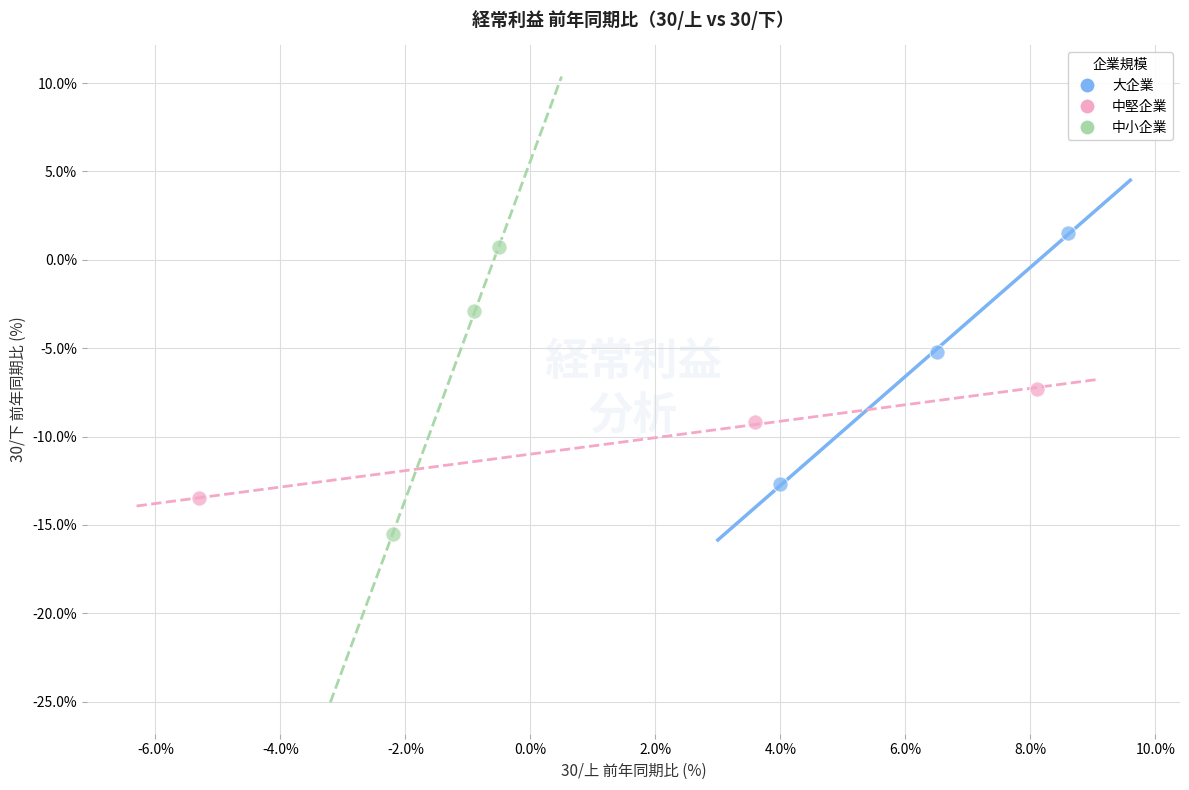

Which series reaches the minimum Y coordinate?

中小企業